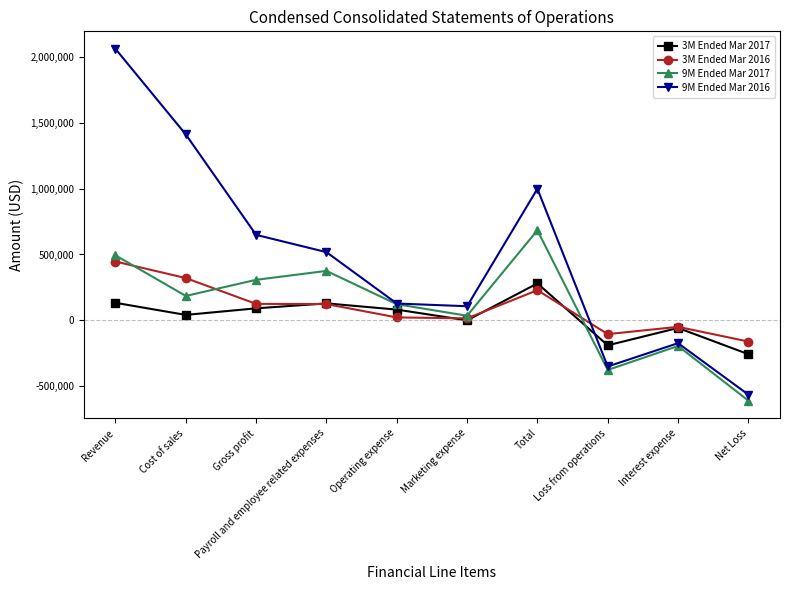

At which label does 9M Ended Mar 2017 reach its peak?

Total